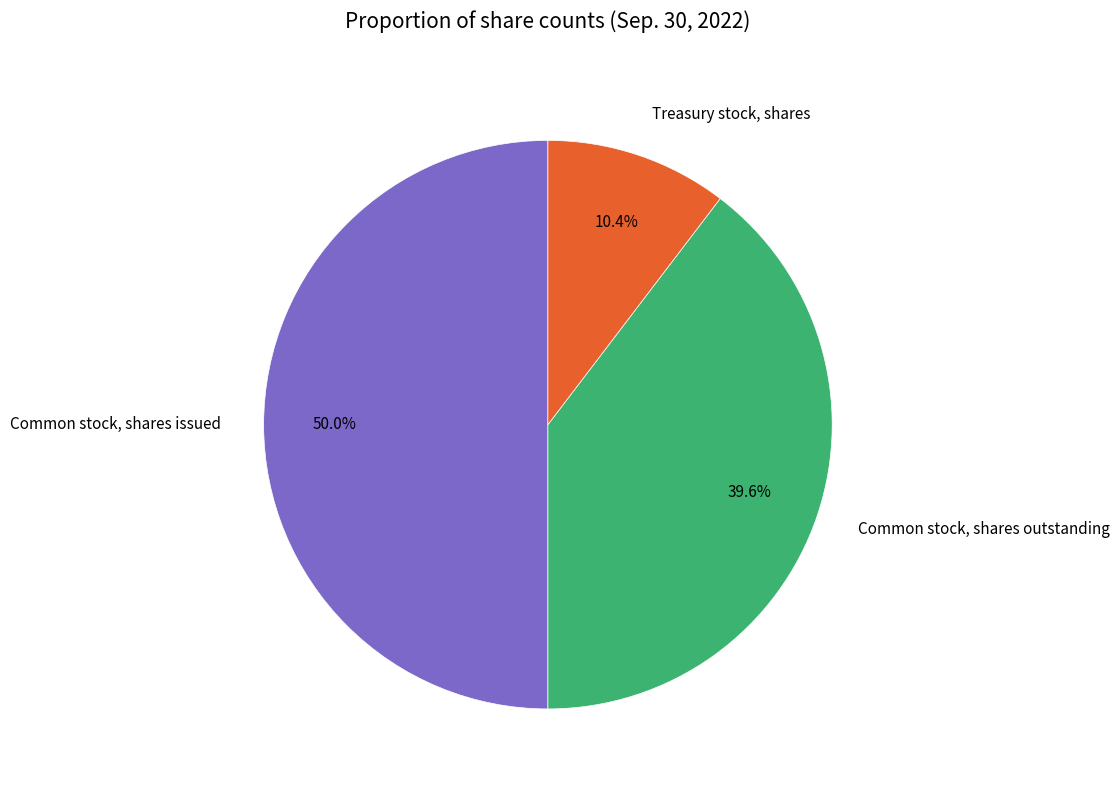

What is the ratio of the value at Common stock, shares issued to the value at Treasury stock, shares?

4.8